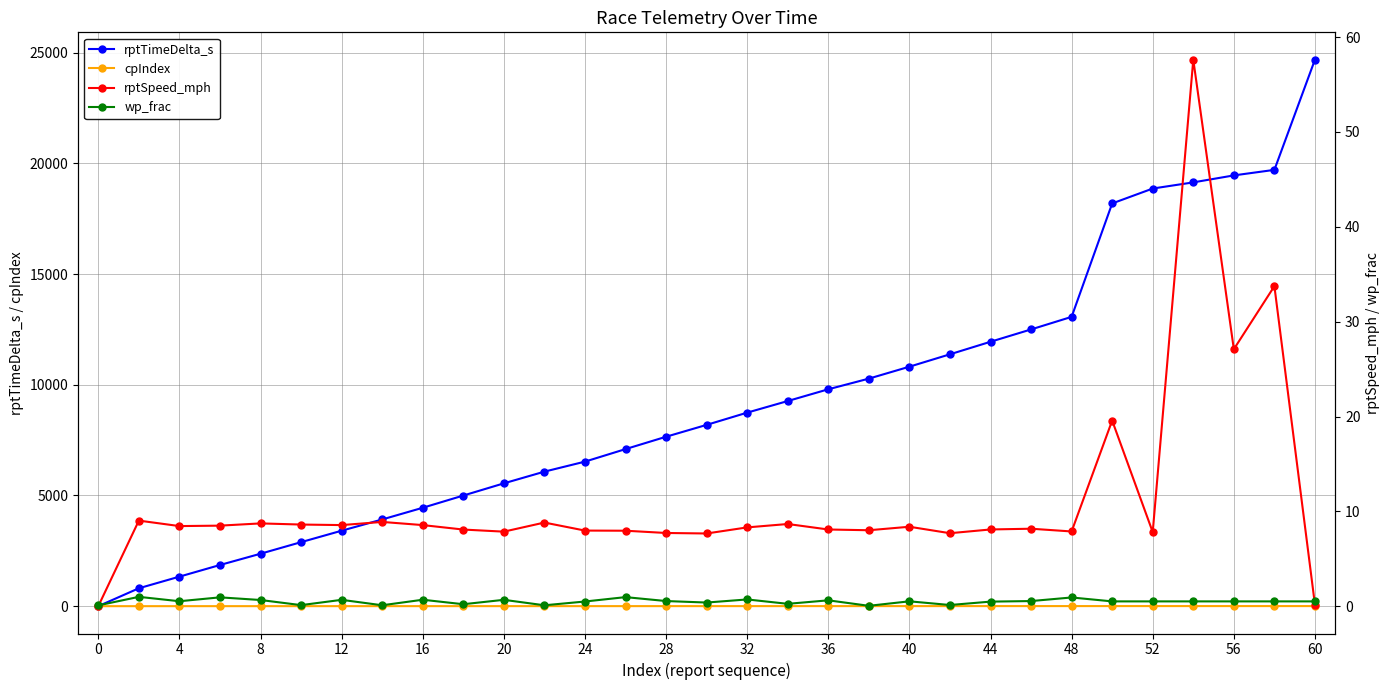

The value of rptTimeDelta_s at 28 is 11460.3. True or false?

False